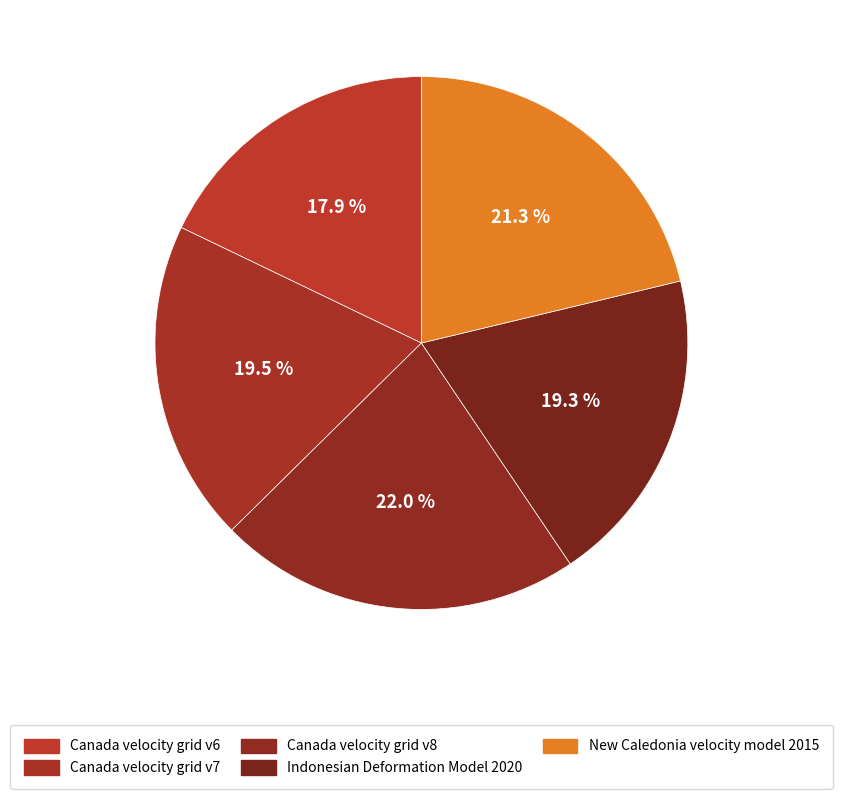

What percentage do Canada velocity grid v8 and Canada velocity grid v6 together represent?

39.9%